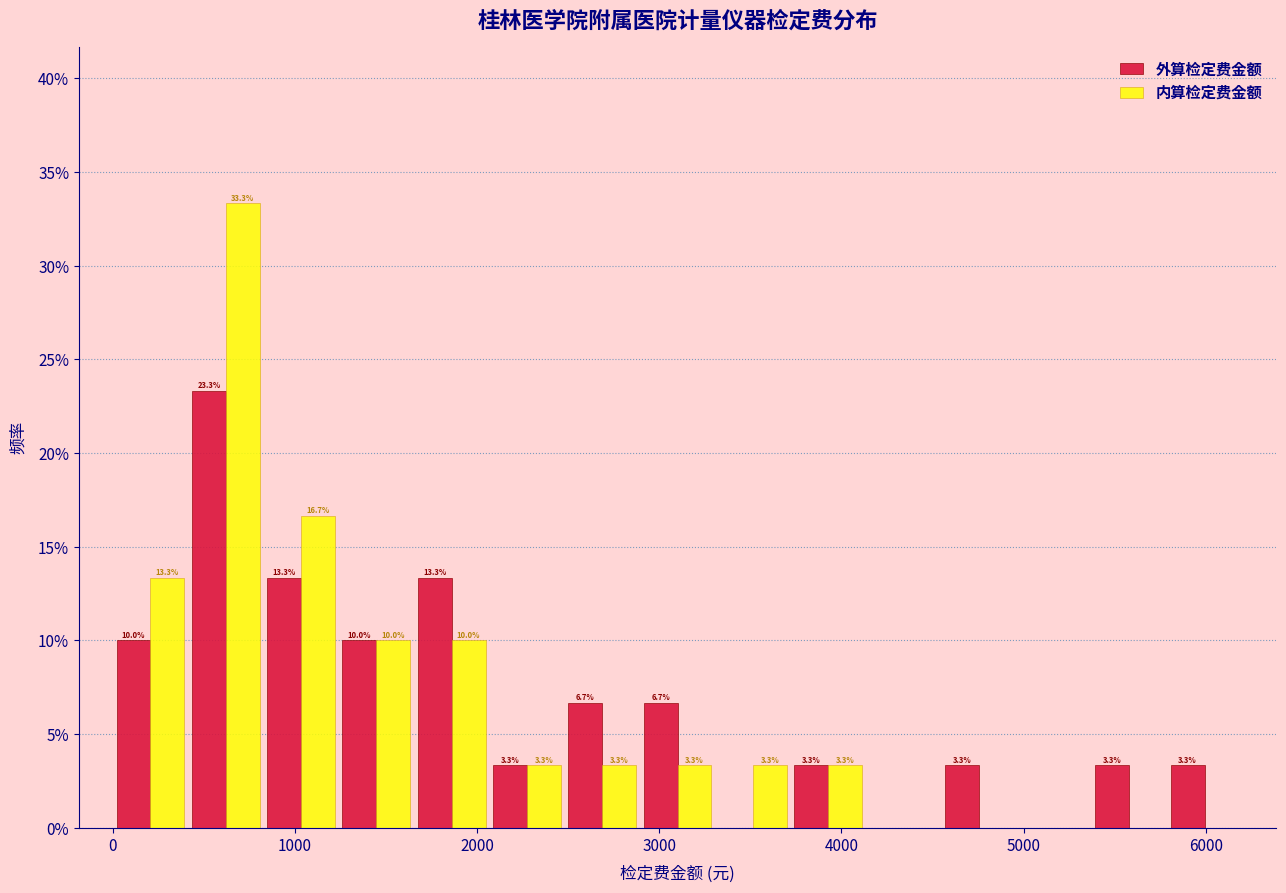

In the 内算检定费金额 series, which range on the x-axis has the tallest bar?

400 to 800